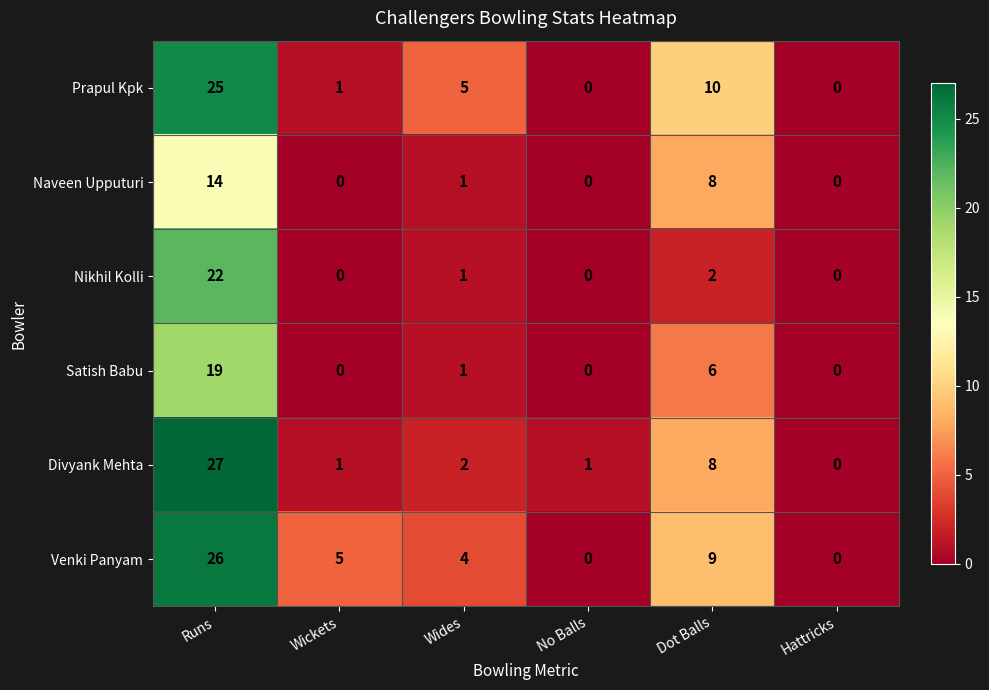

What is the greatest value displayed?

27